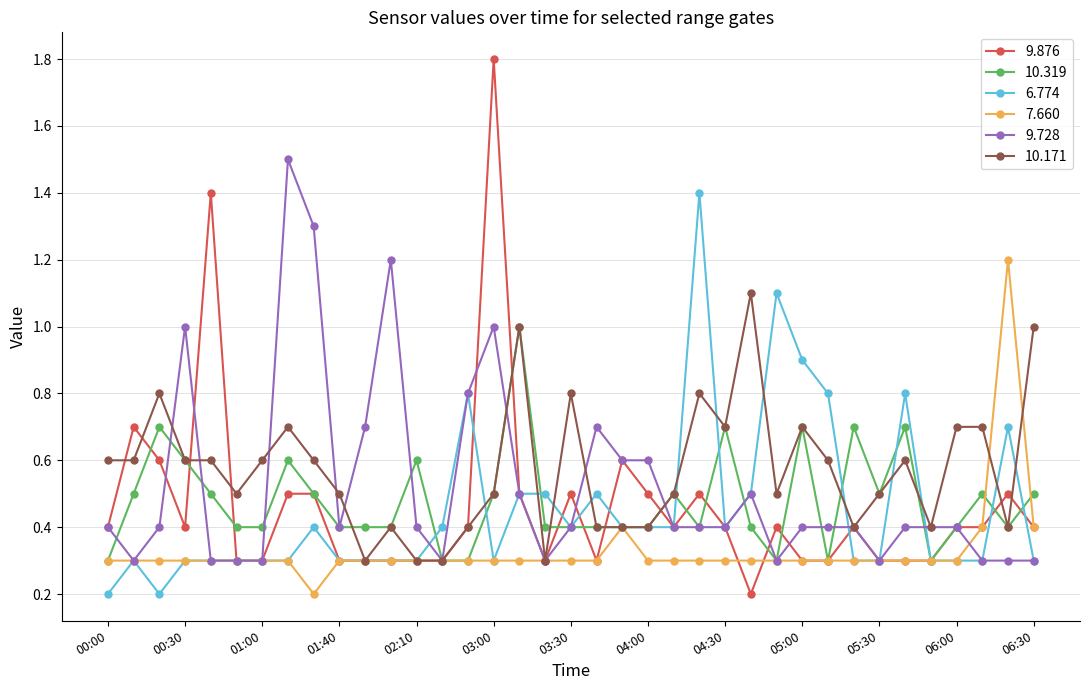

How many categories are shown in the chart?

37